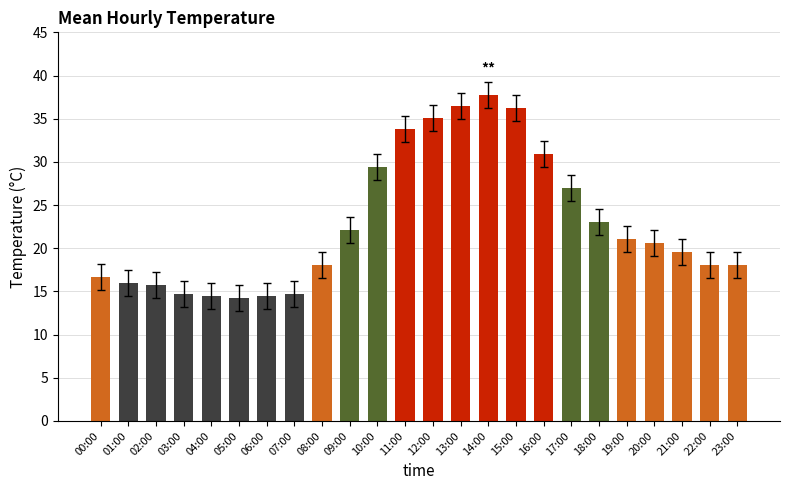

What is the difference between the second highest and minimum values?

22.3